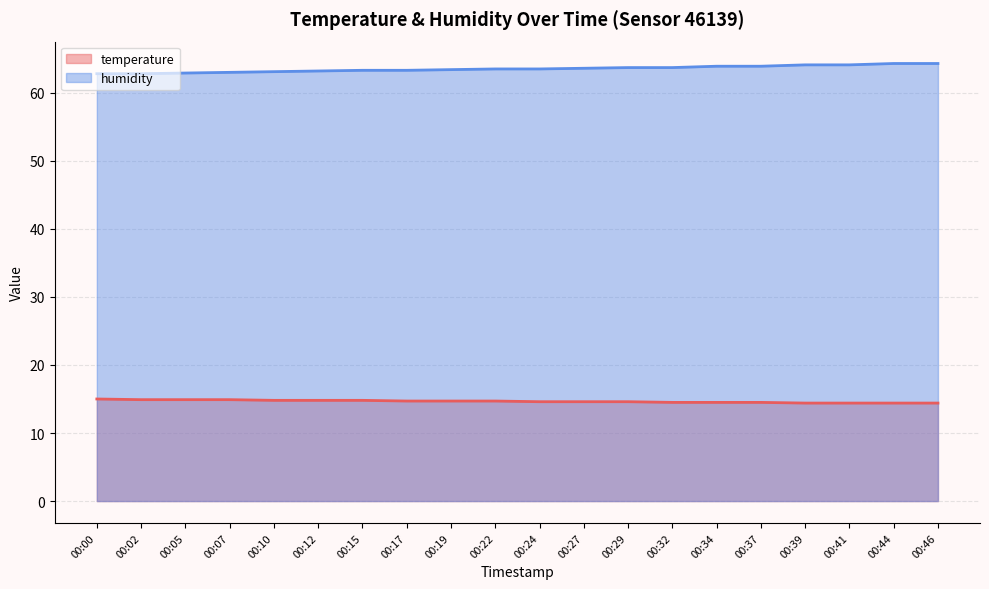

Which series has the largest range (max minus min)?

humidity